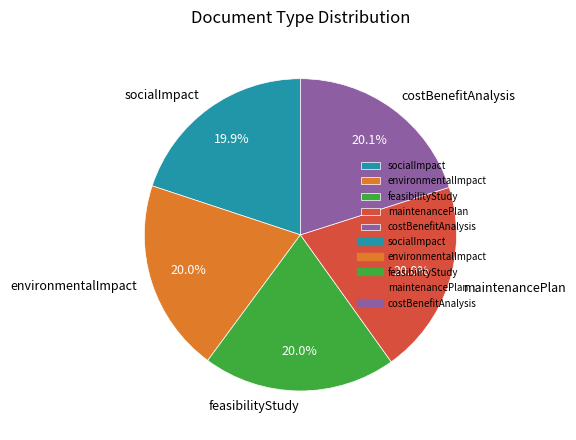

Count the number of slices in the pie.

5